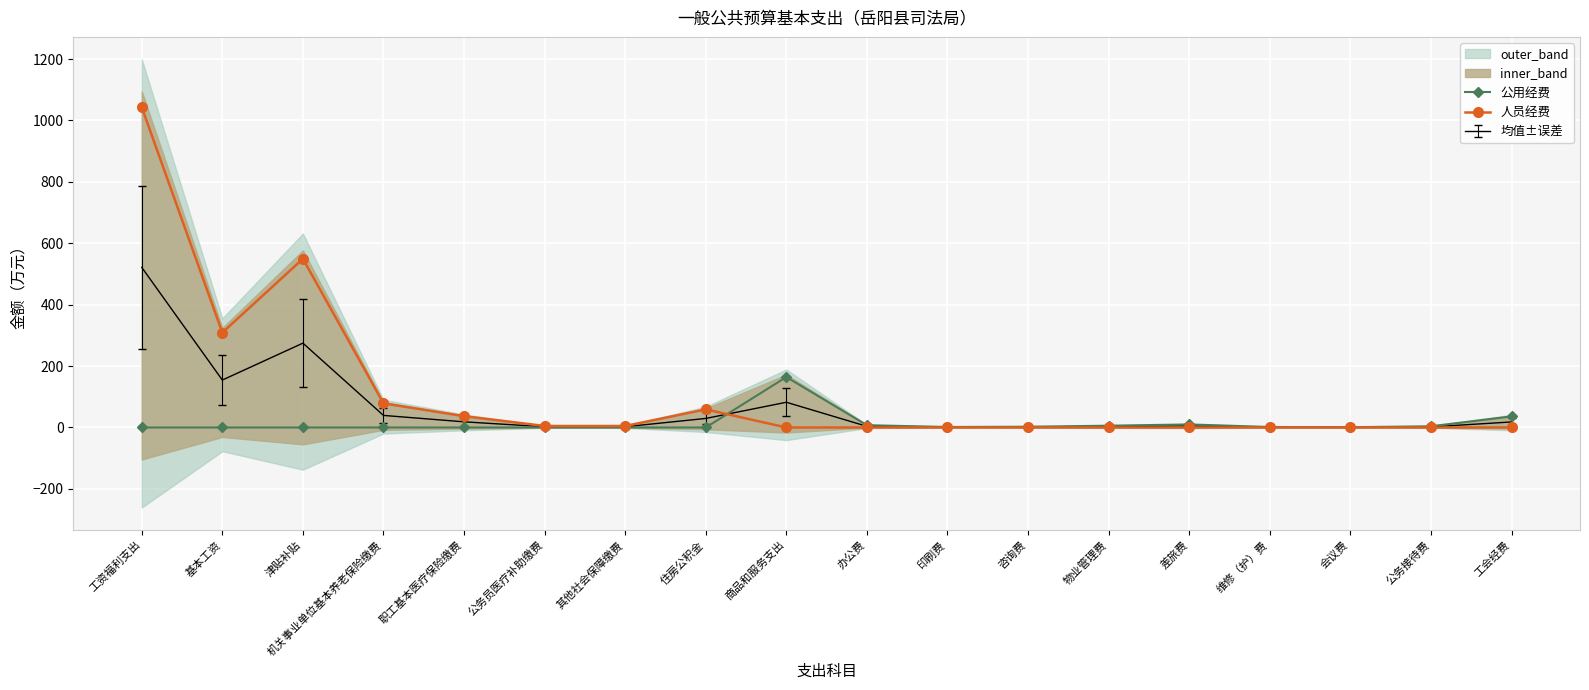

How many intersections are there between 人员经费 and 公用经费?

1